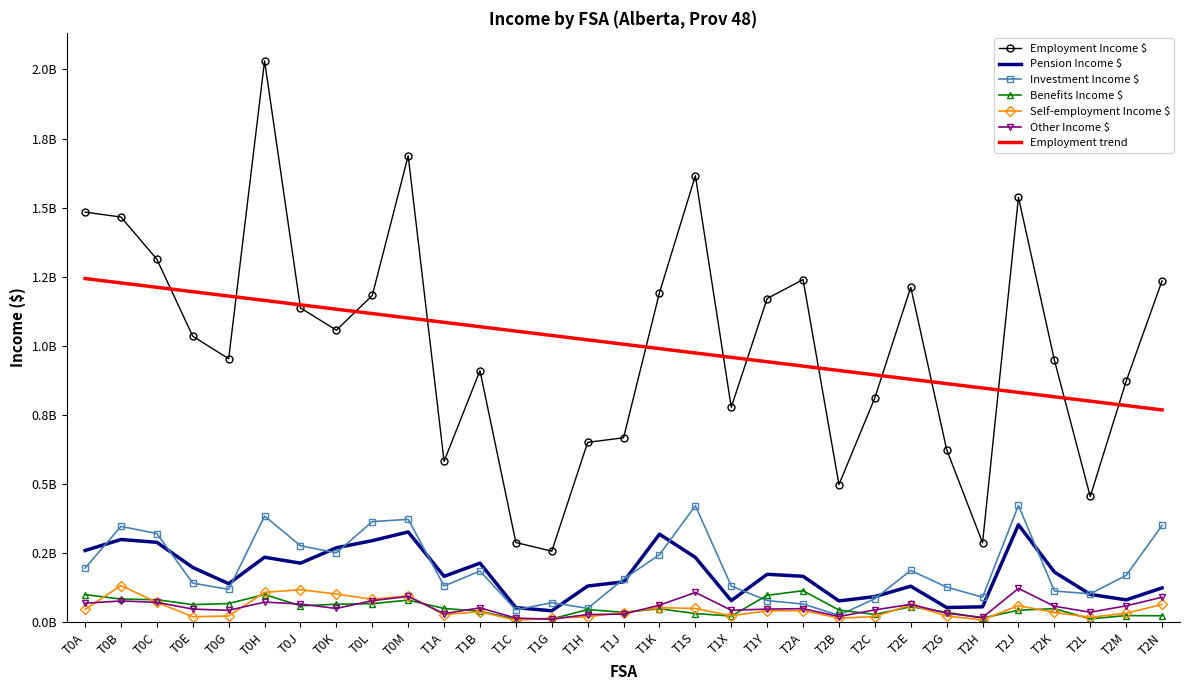

The value of Other Income $ at T2J is 122007000. True or false?

True